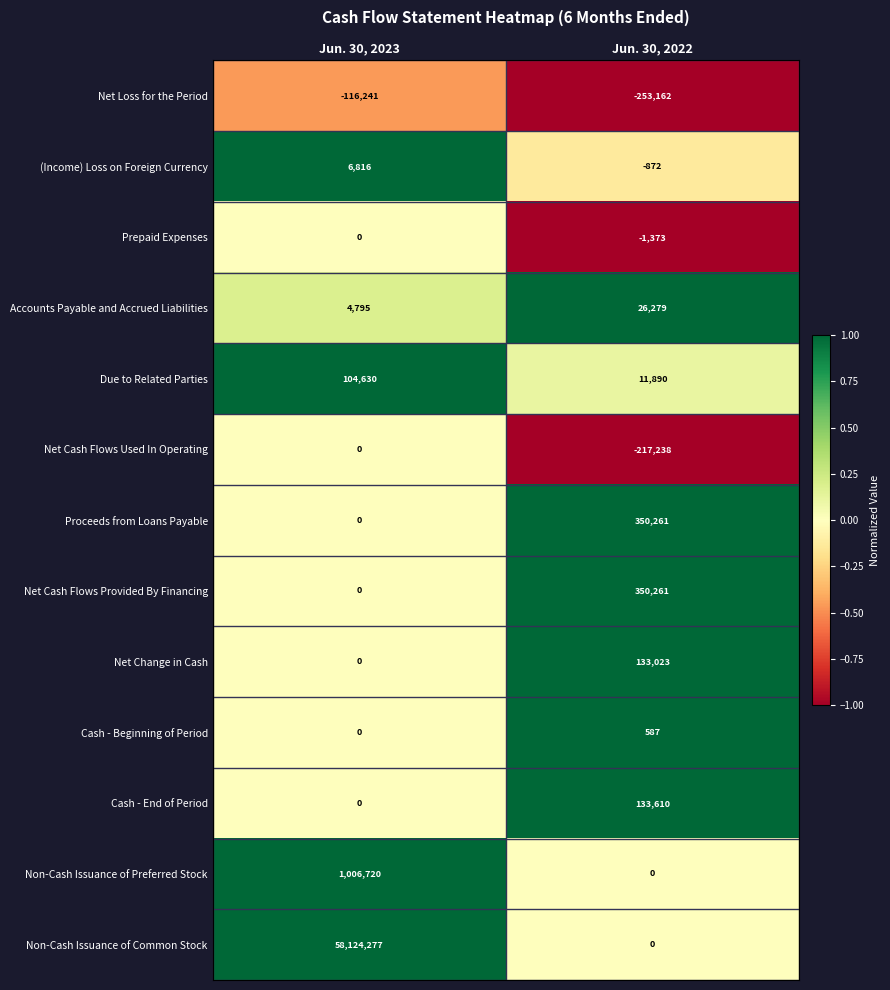

Where is Cash - End of Period nearest to the value 66805?

Jun. 30, 2023